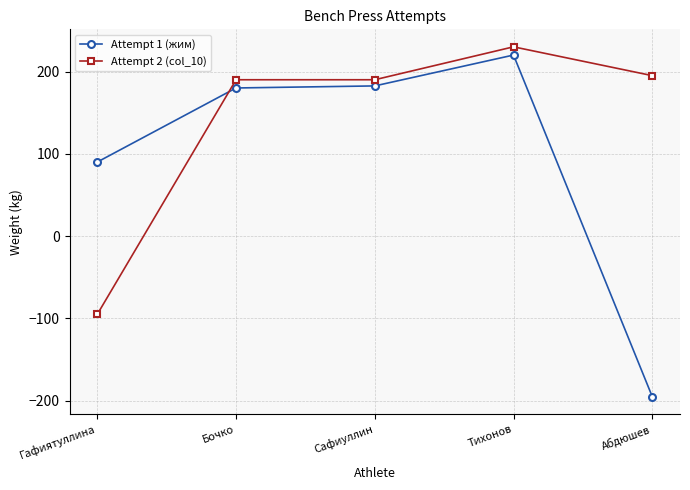

True or false: Attempt 1 (жим) has more than 0 interior local peaks.

True